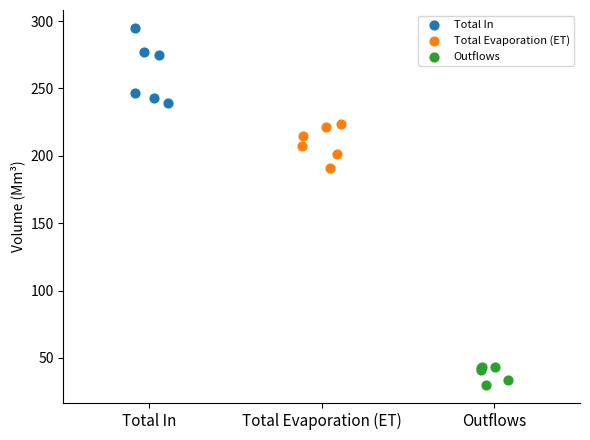

Which series has the largest Y range (max minus min)?

Total In